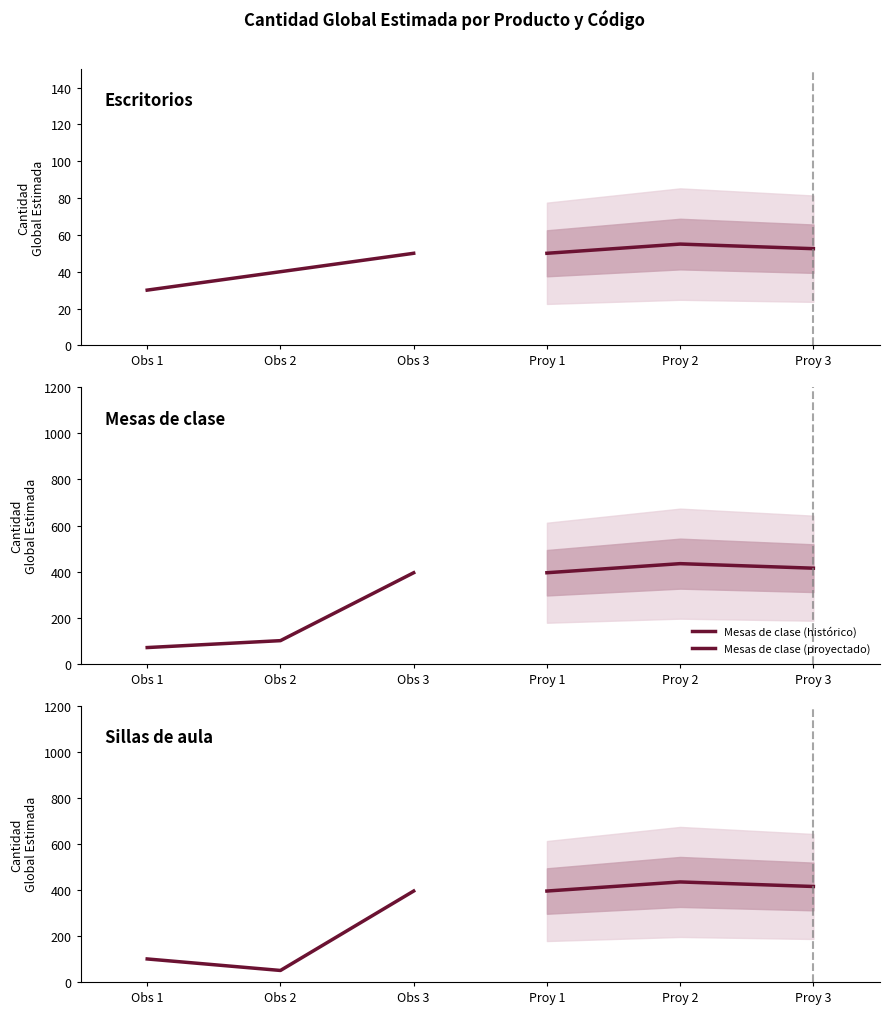

How many values in the Escritorios (histórico) series are below 40?

1